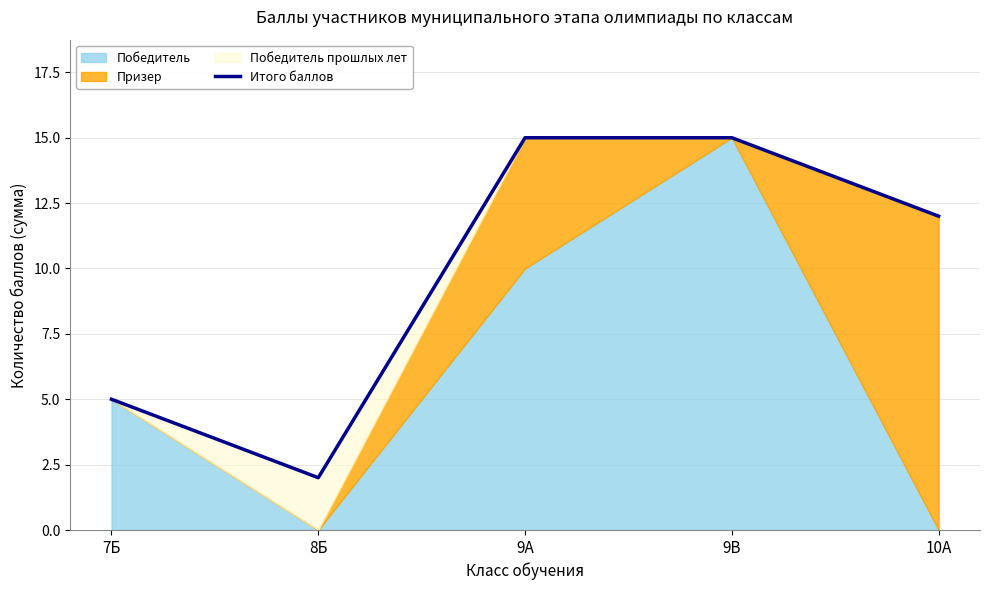

List the labels in order of value, largest first.

9А, 9В, 10А, 7Б, 8Б